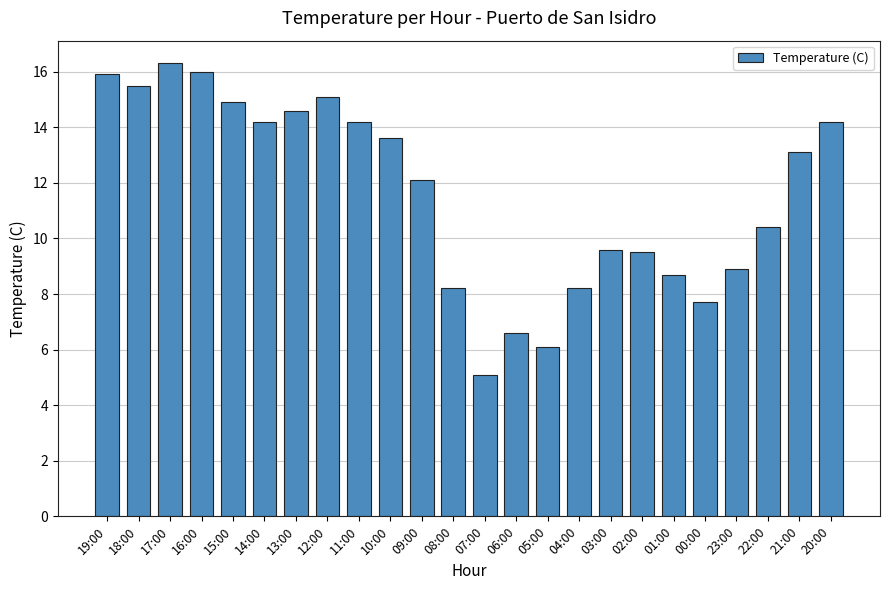

How many data points are above 13?

12